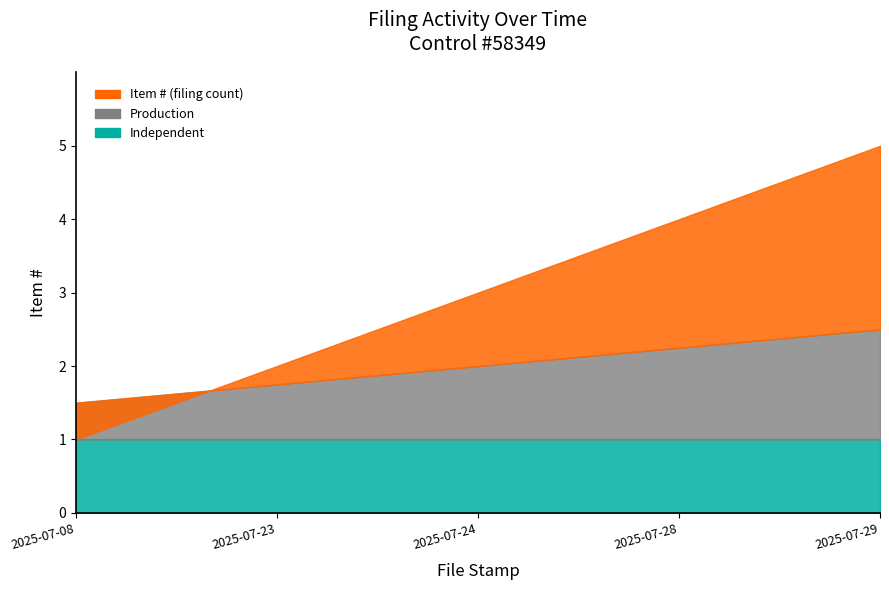

How many data points are less than 3?

2